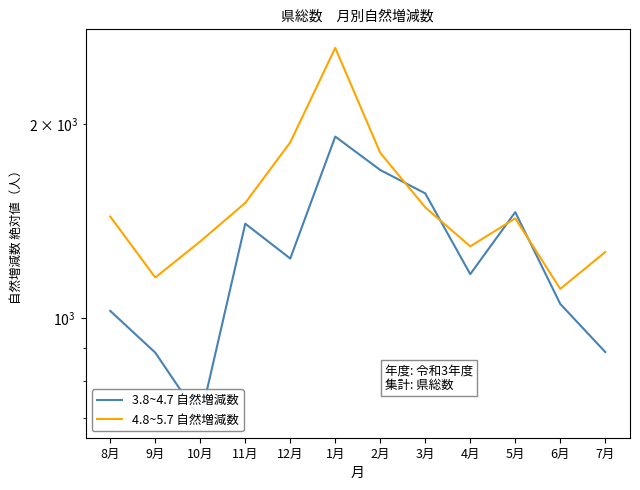

At which category does 4.8~5.7 自然増減数 reach its first local peak?

1月